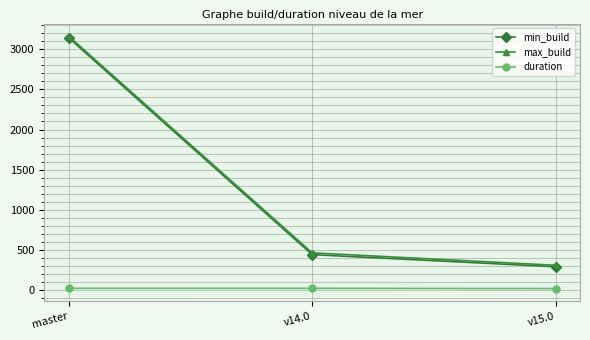

At which label is min_build closest to 1716?

v14.0